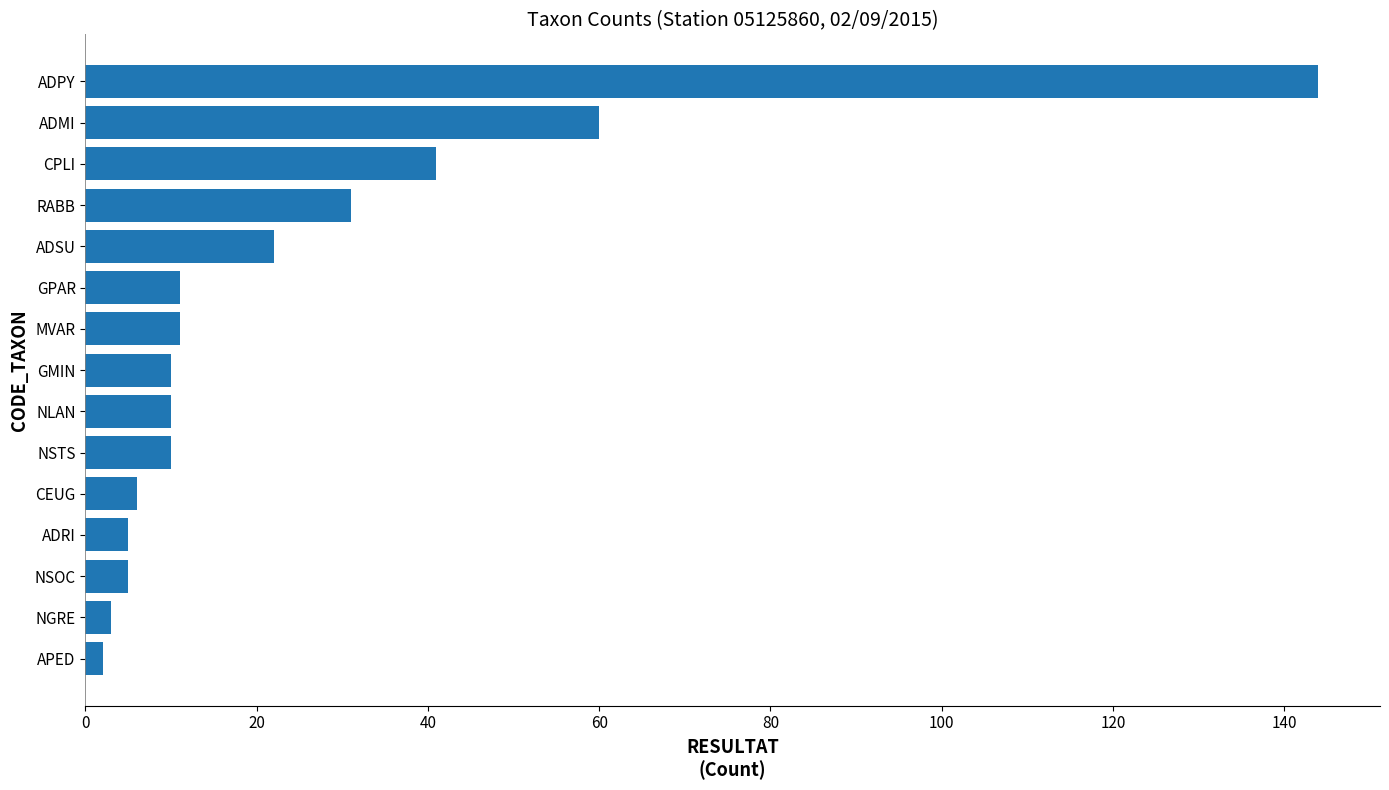

Where is the data nearest to the value 73?

ADMI